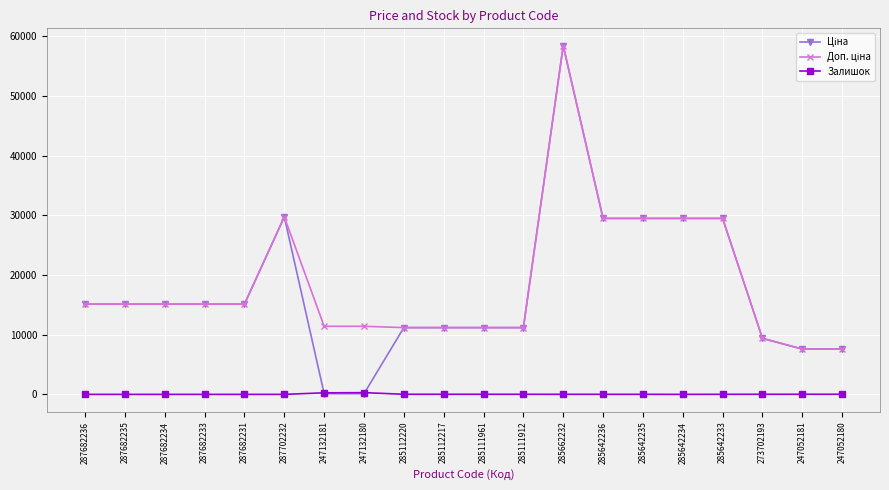

The Залишок series shows 0.0 at 287682231. True or false?

True